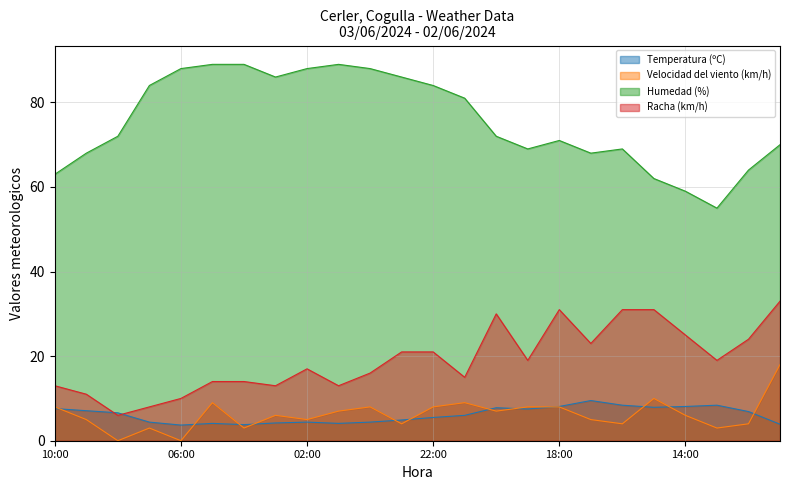

What is the sum of the Humedad (%) values at 06:00 and 03:00?

174.0